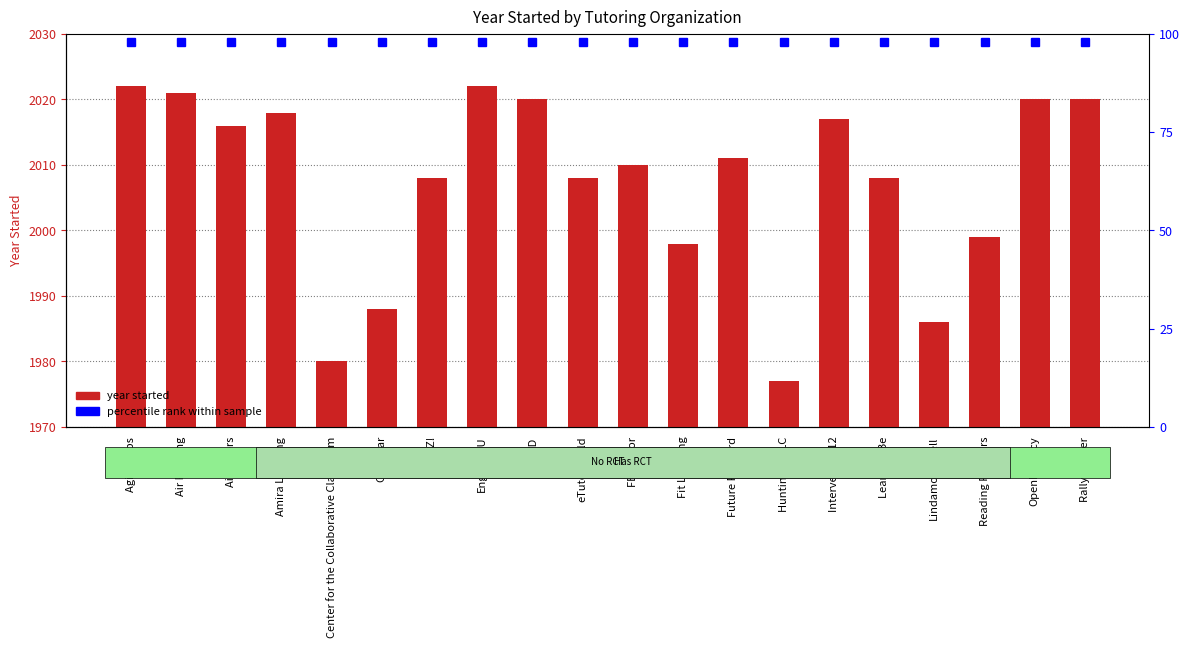

Rank the categories by value from highest to lowest.

Agilix Labs, EngiNearU, Air Reading, EQPD, OpenLiteracy, Rally Reader, Amira Learning, Intervene K-12, Air Tutors, Future Forward, FEV Tutor, Club Z!, eTutorWorld, Learn To Be, Reading Partners, Fit Learning, City Year, Lindamood-Bell, Center for the Collaborative Classroom, Huntington LC